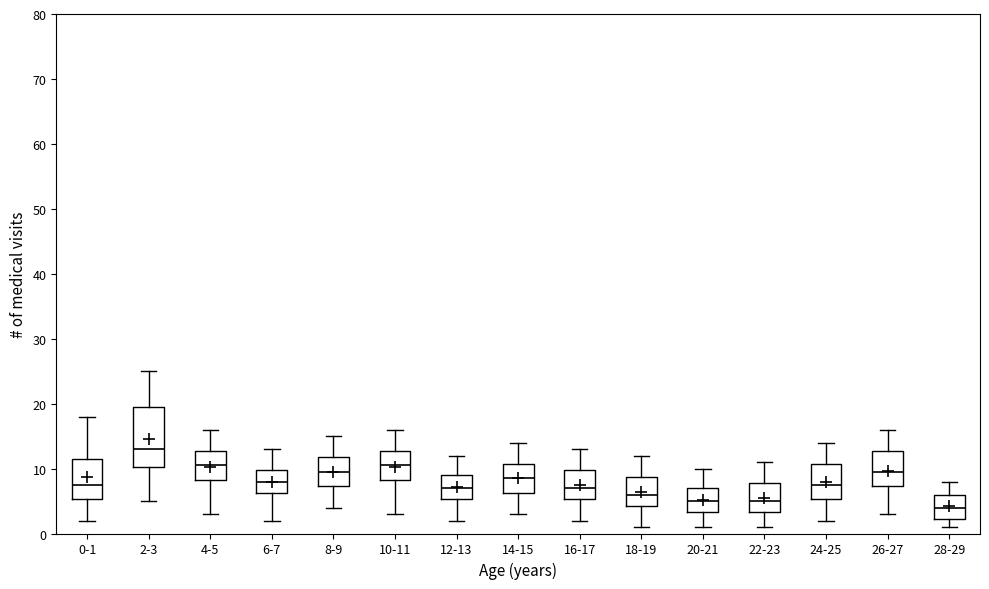

Reading left to right, read every box against the y-axis: the position of its median line, the range the box covers, and the ends of its whiskers. The values are not printed on the chart, so give them approximately, as read against the axis.

0-1: median 8, box 5 to 12, whiskers 2 to 18
2-3: median 13, box 10 to 20, whiskers 5 to 25
4-5: median 11, box 8 to 13, whiskers 3 to 16
6-7: median 8, box 6 to 10, whiskers 2 to 13
8-9: median 10, box 7 to 12, whiskers 4 to 15
10-11: median 11, box 8 to 13, whiskers 3 to 16
12-13: median 7, box 5 to 9, whiskers 2 to 12
14-15: median 9, box 6 to 11, whiskers 3 to 14
16-17: median 7, box 5 to 10, whiskers 2 to 13
18-19: median 6, box 4 to 9, whiskers 1 to 12
20-21: median 5, box 3 to 7, whiskers 1 to 10
22-23: median 5, box 3 to 8, whiskers 1 to 11
24-25: median 8, box 5 to 11, whiskers 2 to 14
26-27: median 10, box 7 to 13, whiskers 3 to 16
28-29: median 4, box 2 to 6, whiskers 1 to 8